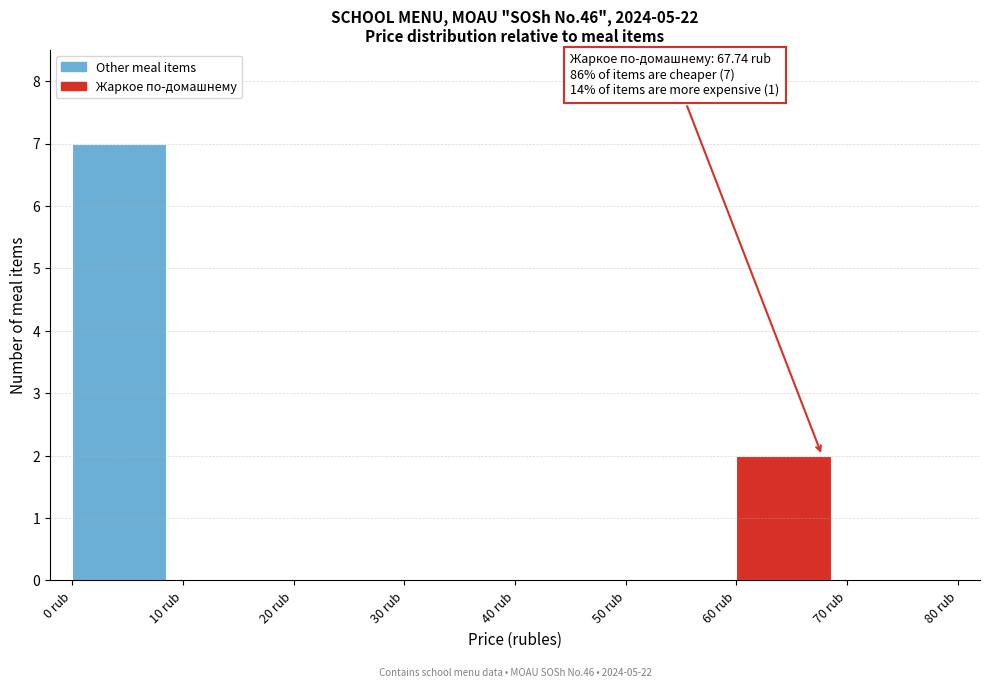

Over which range of the x-axis is the bar tallest?

0 to 10